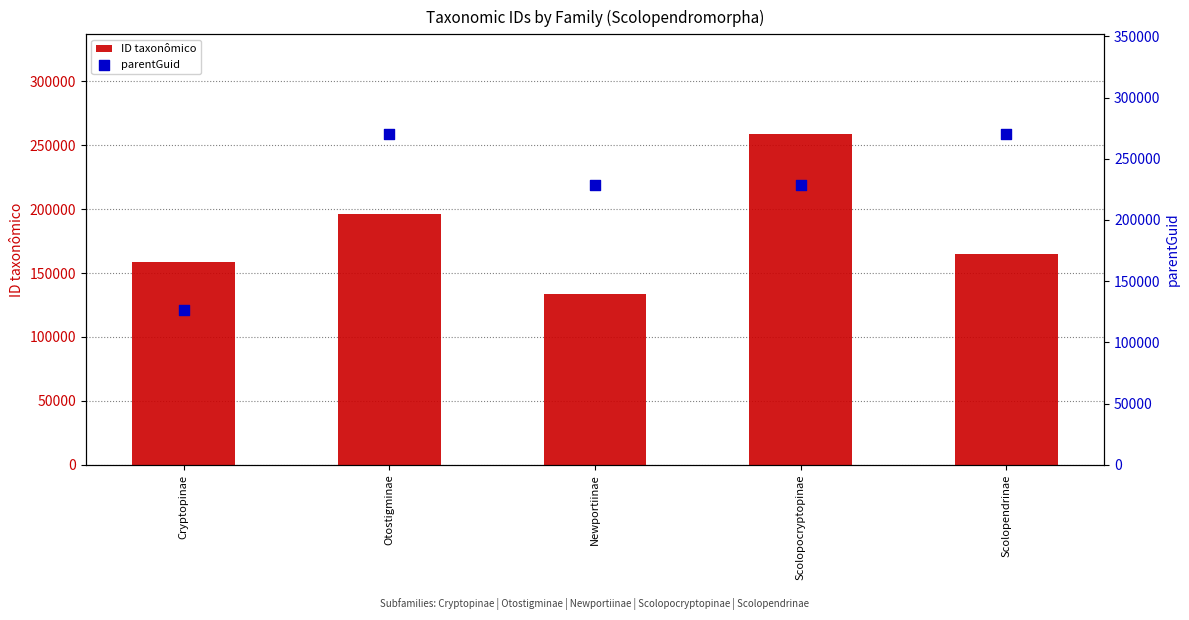

At which category is the sum across all series the highest?

Scolopocryptopinae